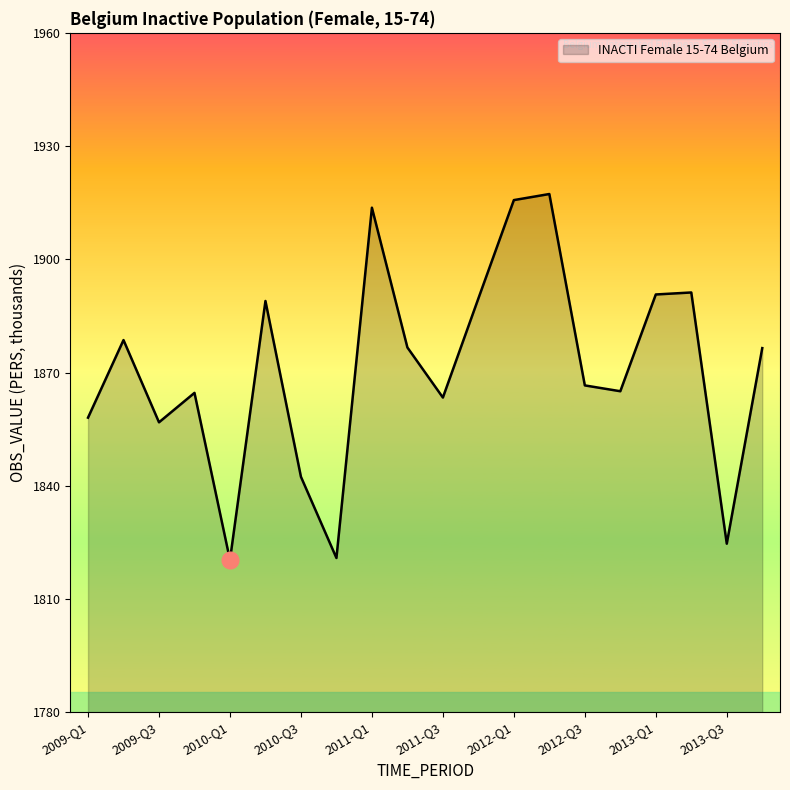

What is the minimum value shown in the chart?

1820.3